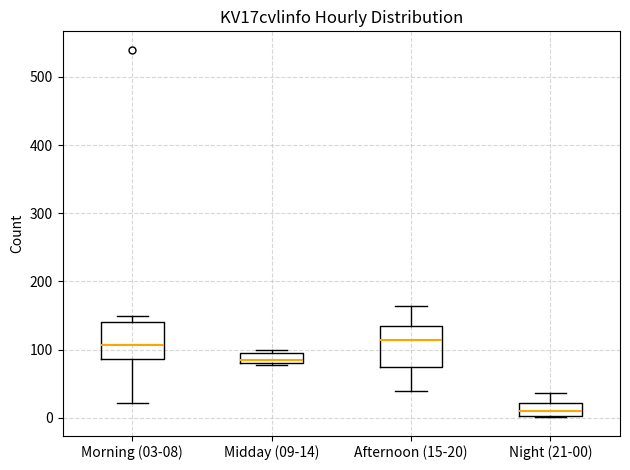

Reading left to right, read every box against the y-axis: the position of its median line, the range the box covers, and the ends of its whiskers. The values are not printed on the chart, so give them approximately, as read against the axis.

Morning (03-08): median 110, box 90 to 140, whiskers 20 to 150
Midday (09-14): median 80 (just above the box's lower edge), box 80 to 100, whiskers 80 to 100 (just above the box's upper edge)
Afternoon (15-20): median 110, box 70 to 130, whiskers 40 to 160
Night (21-00): median 10, box 0 to 20, whiskers 0 to 40